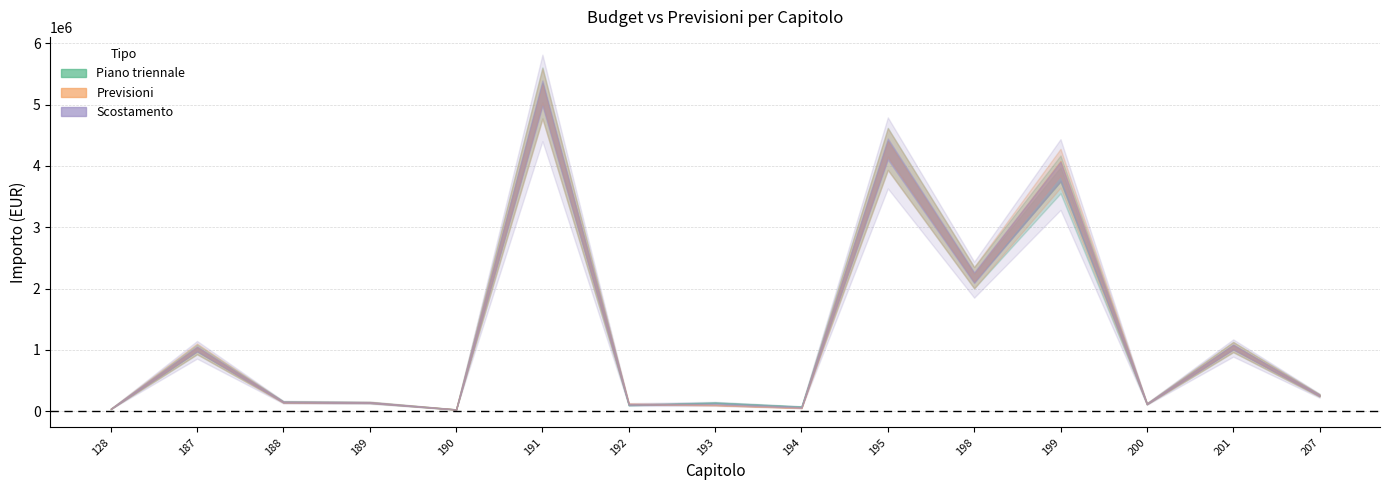

Rank the categories by Piano 2017 value from lowest to highest.

190, 128, 194, 192, 200, 193, 189, 188, 207, 187, 201, 198, 199, 195, 191